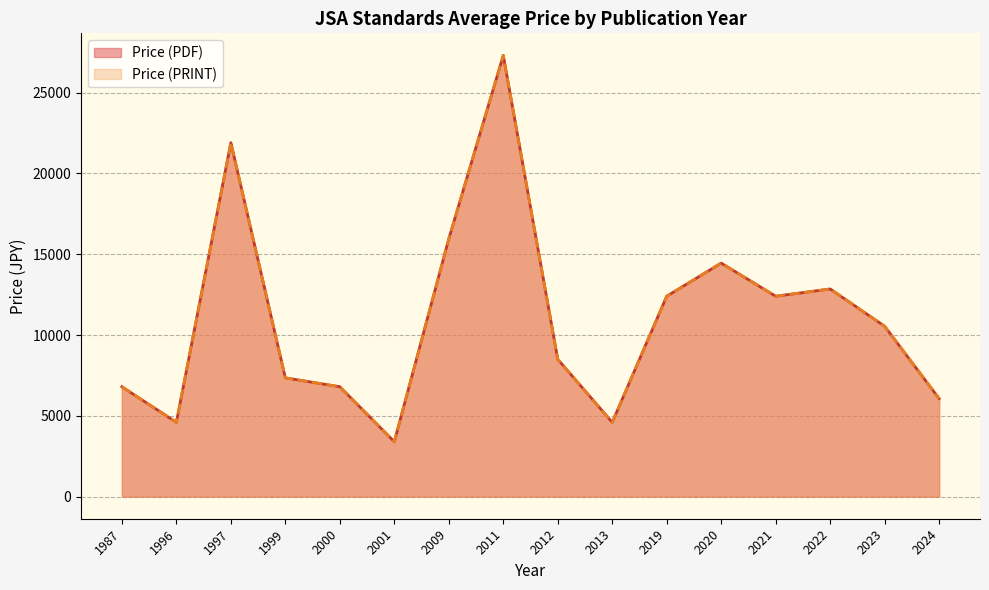

How many lines are shown in the chart?

2